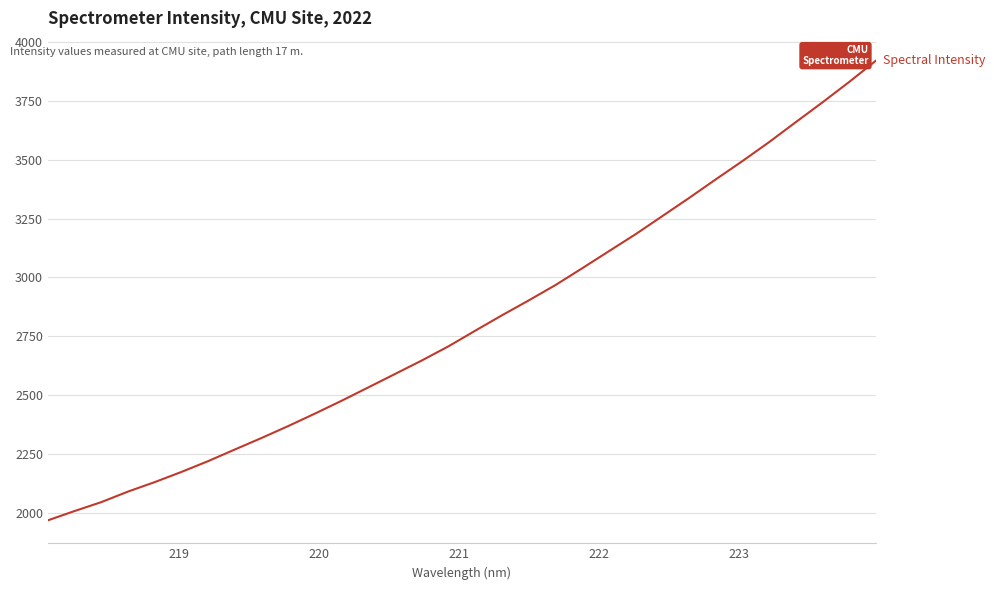

What is the maximum value shown in the chart?

3919.6